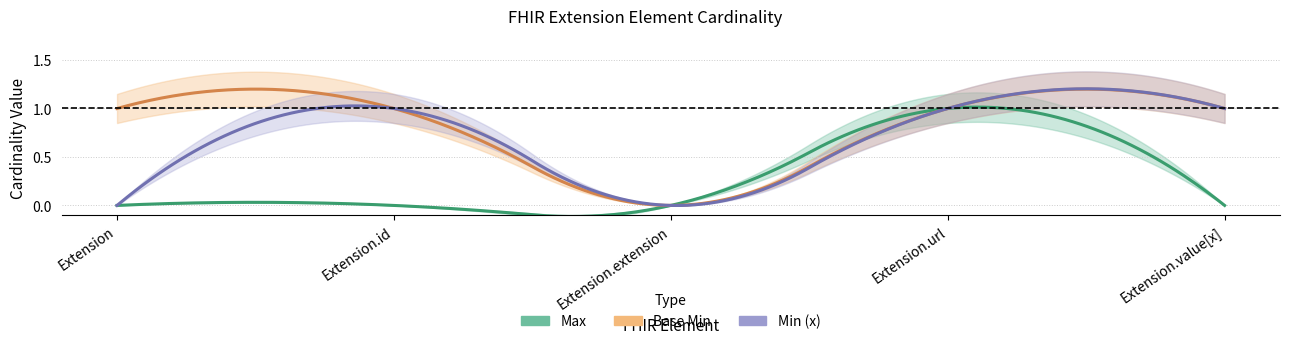

What is the greatest value displayed?

1